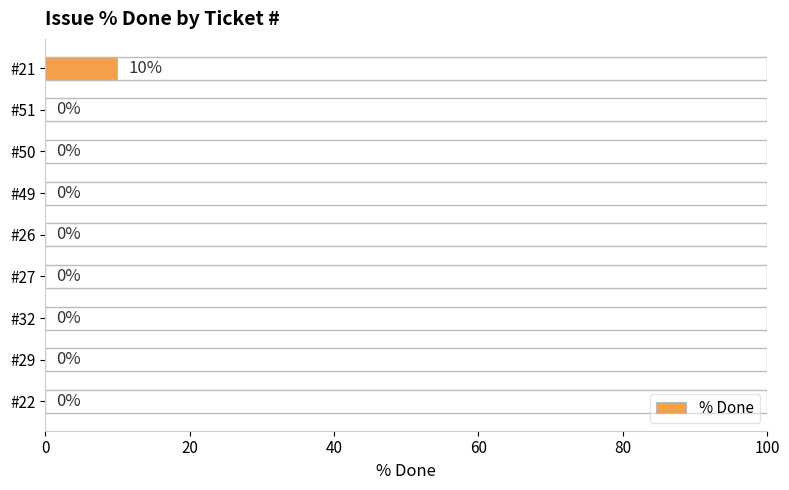

Count the number of data series in this chart.

1